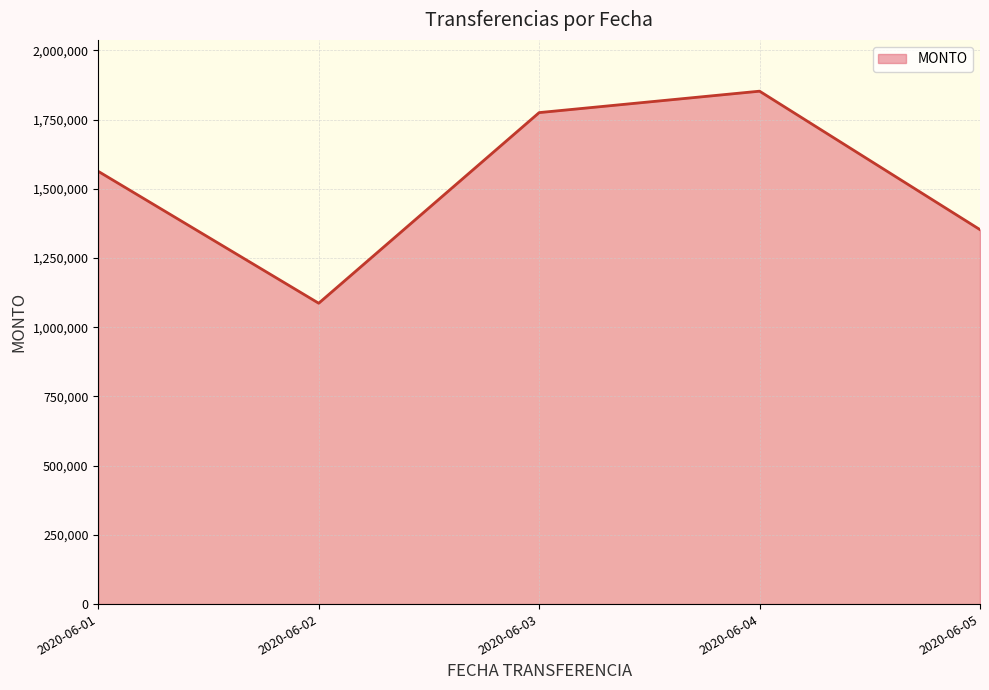

How many lines are shown in the chart?

1